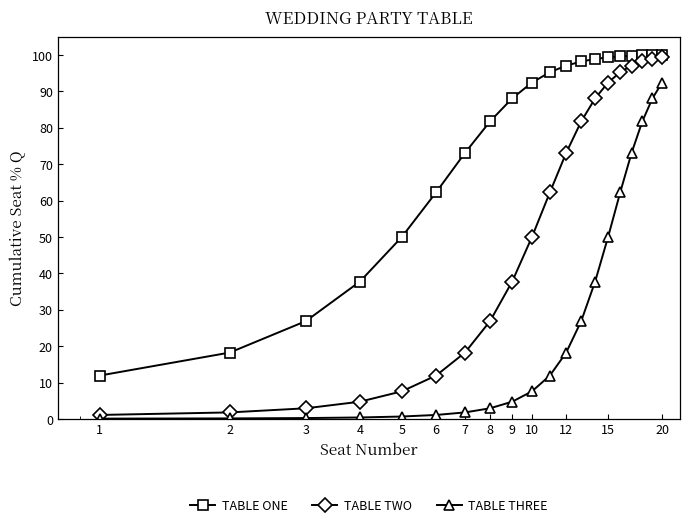

Which series has the widest spread of values?

TABLE TWO